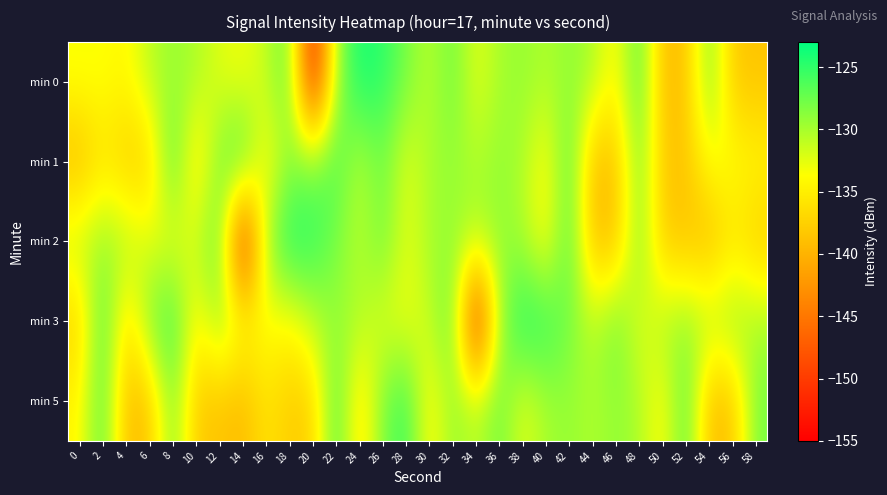

What is the maximum value shown in the chart?

-123.8